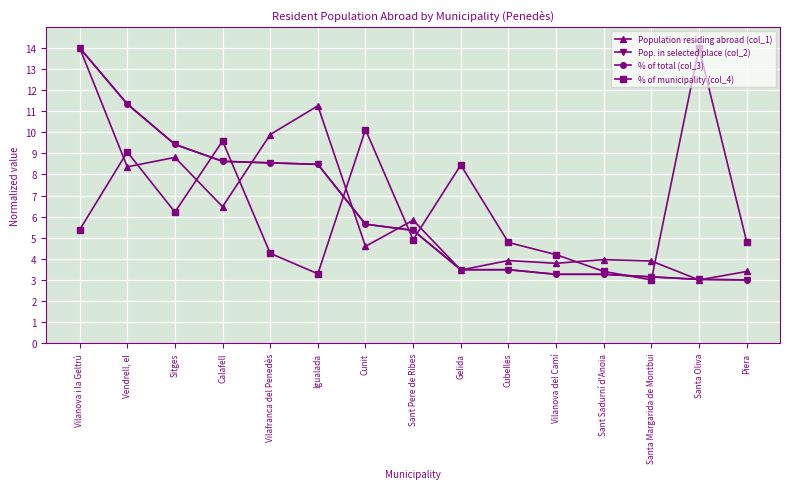

What is the difference between the maximum and second lowest values in the % of total (col_3) series?

11.0